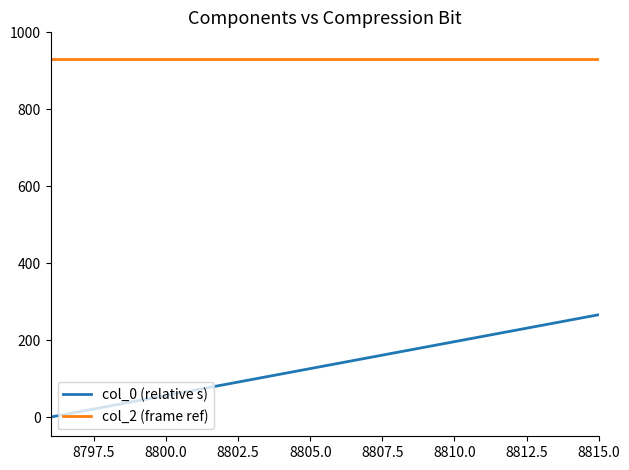

Which series has the largest range (max minus min)?

col_0 (relative s)